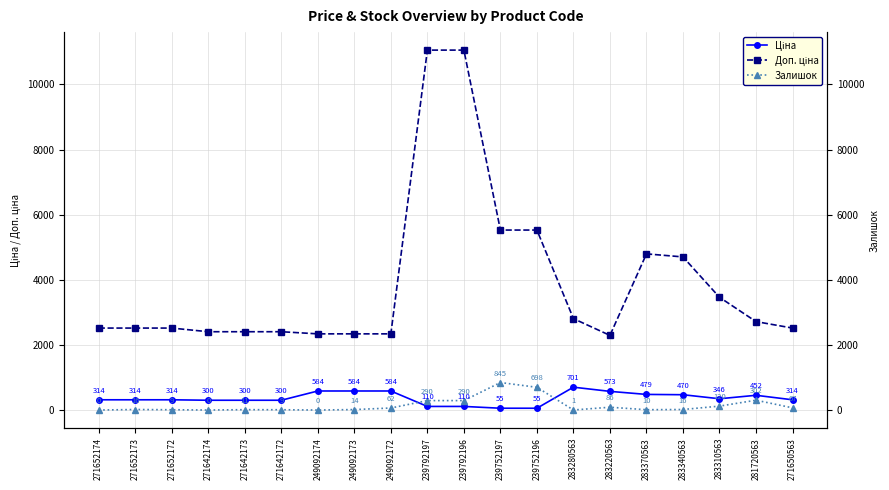

Reading right to left, extract all data points from this chart.

Ціна: 271650563=314.7	281720563=452.7	283310563=346.3	283340563=470.3	283370563=479.6	283220563=573.2	283280563=701.9	239752196=55.3	239752197=55.3	239792196=110.5	239792197=110.5	249092172=584.9	249092173=584.9	249092174=584.9	271642172=300.6	271642173=300.6	271642174=300.6	271652172=314.7	271652173=314.7	271652174=314.7
Доп. ціна: 271650563=2517.5	281720563=2716.4	283310563=3462.7	283340563=4702.8	283370563=4796.4	283220563=2292.9	283280563=2807.6	239752196=5528.0	239752197=5528.0	239792196=11055.0	239792197=11055.0	249092172=2339.7	249092173=2339.7	249092174=2339.7	271642172=2405.2	271642173=2405.2	271642174=2405.2	271652172=2517.5	271652173=2517.5	271652174=2517.5
Залишок: 271650563=67.0	281720563=302.0	283310563=120.0	283340563=16.0	283370563=10.0	283220563=86.0	283280563=1.0	239752196=698.0	239752197=845.0	239792196=290.0	239792197=290.0	249092172=62.0	249092173=14.0	249092174=0.0	271642172=9.0	271642173=11.0	271642174=0.0	271652172=9.0	271652173=16.0	271652174=0.0